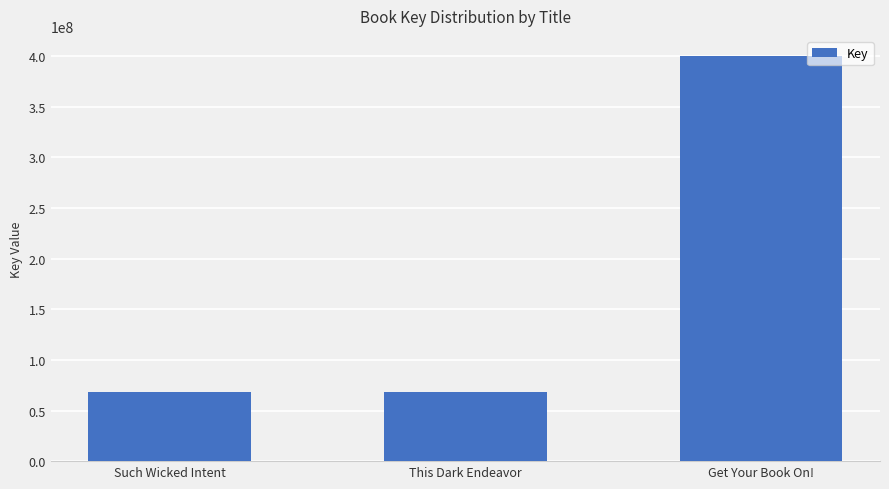

What is the ratio of the value at This Dark Endeavor to the value at Get Your Book On!?

0.2